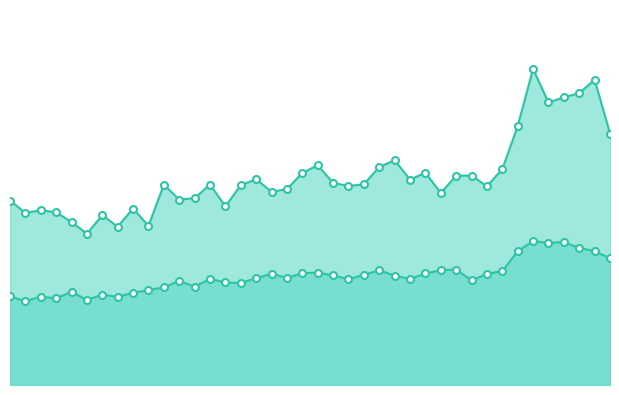

How many values in the P2 series are below 18?

14